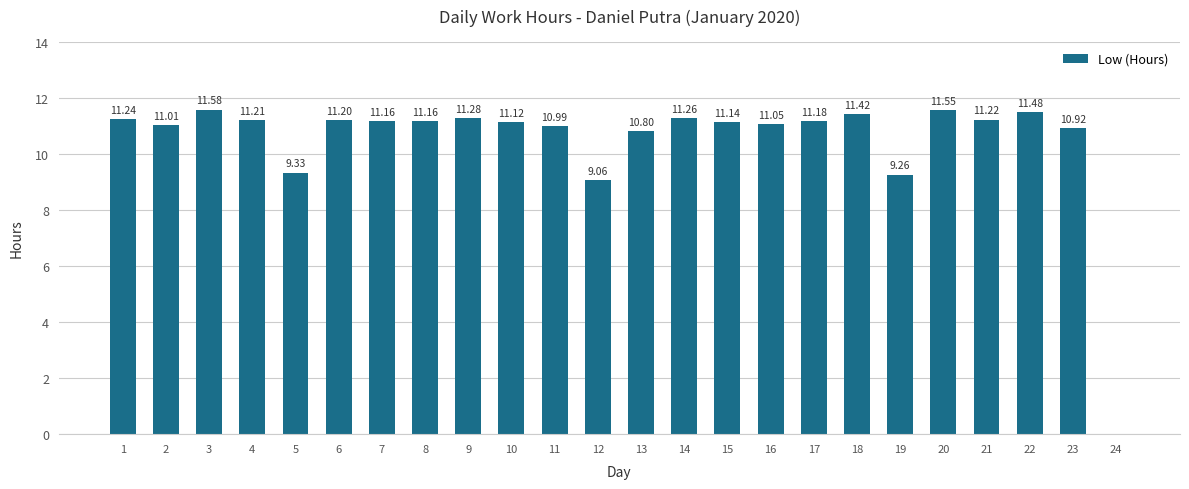

The value at 8 is 11.2. True or false?

True